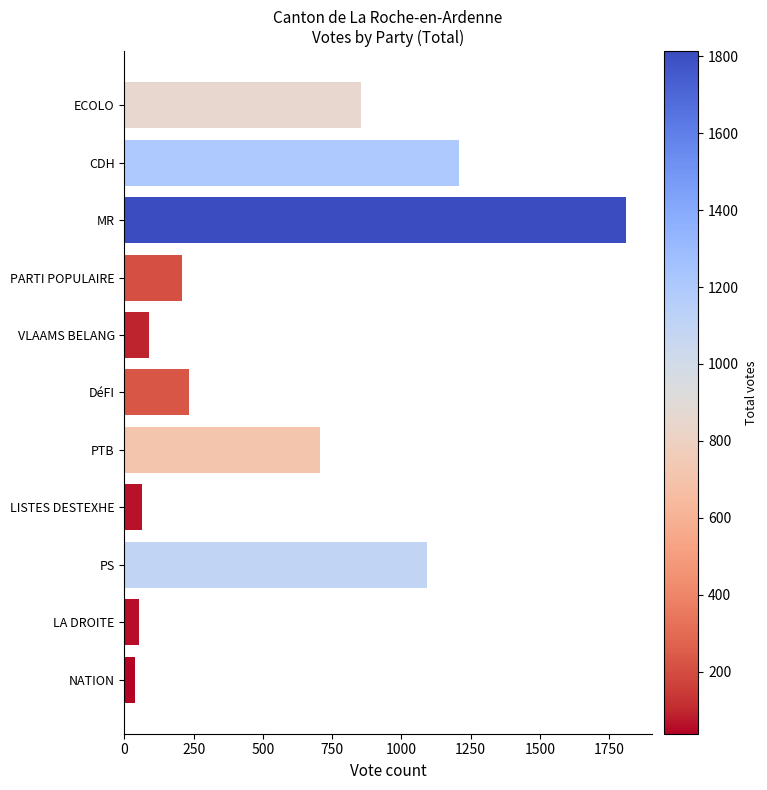

Are the bars horizontal?

Yes